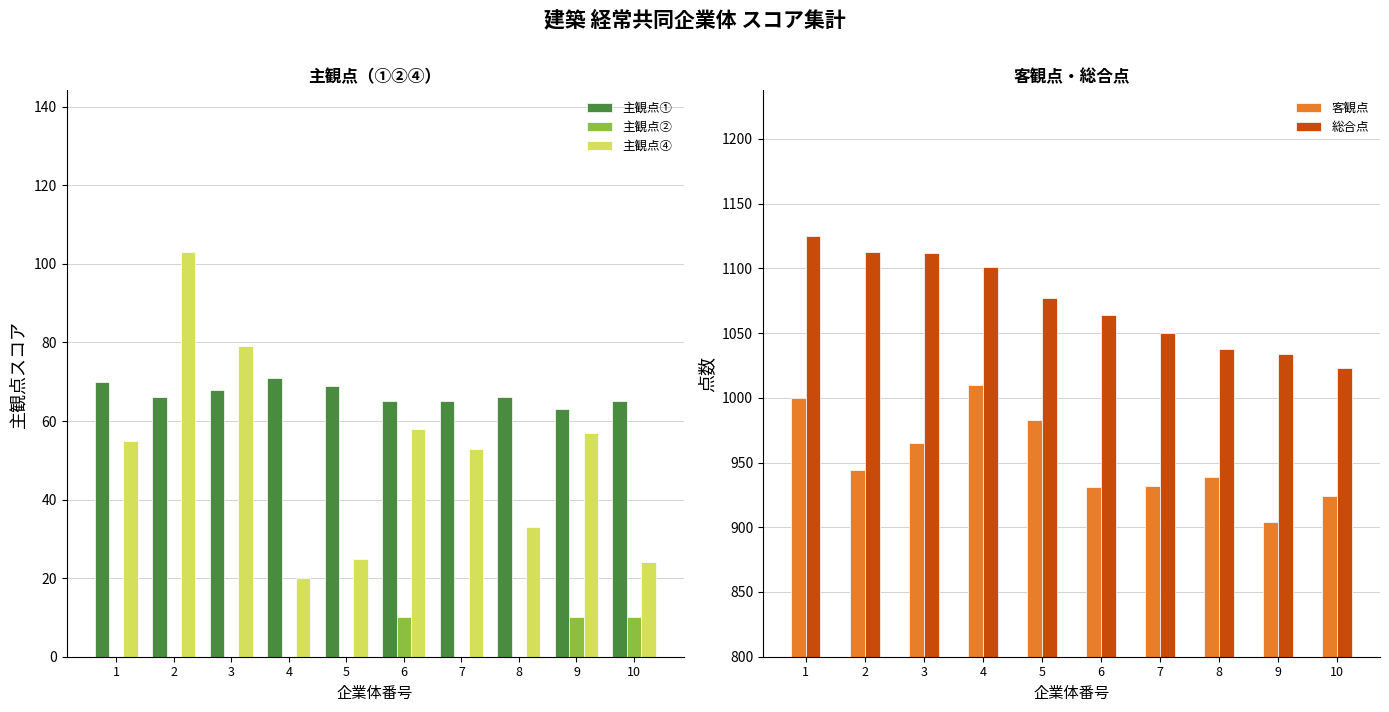

What is the value of the 客観点 bar at the 9th from the left?

904